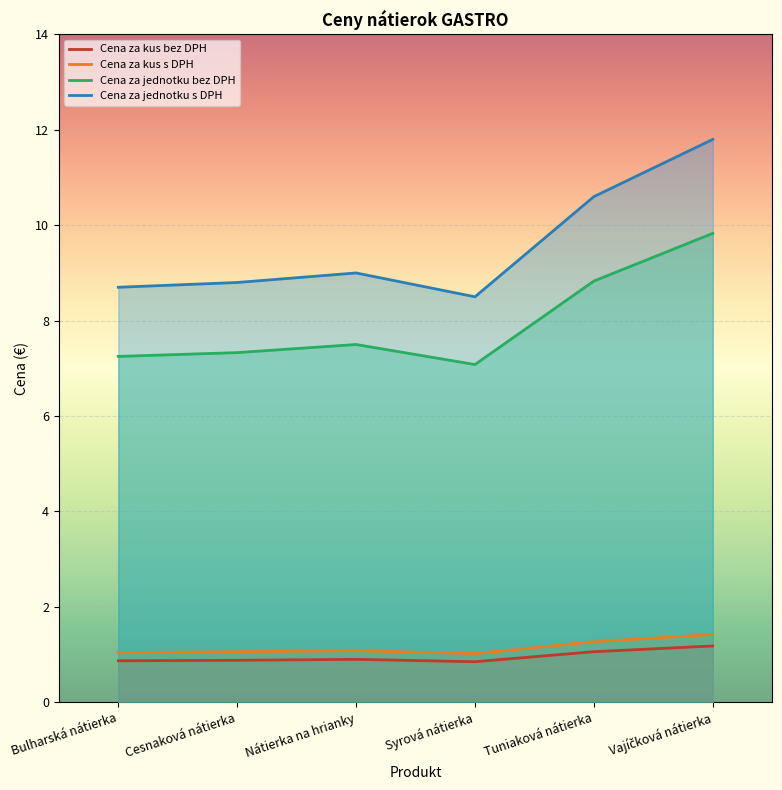

True or false: Cena za kus s DPH has a value of 1.0 at Syrová nátierka.

True